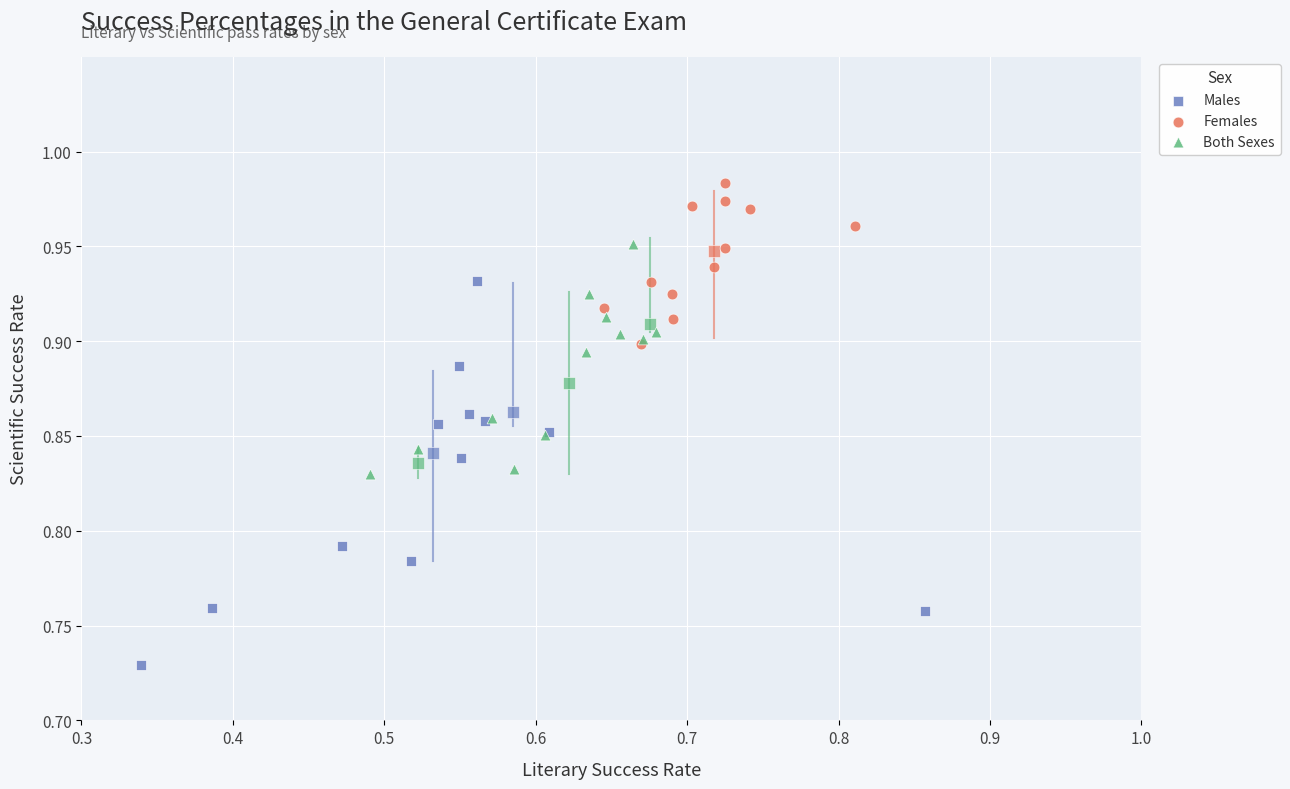

Which series reaches the minimum Y coordinate?

Males